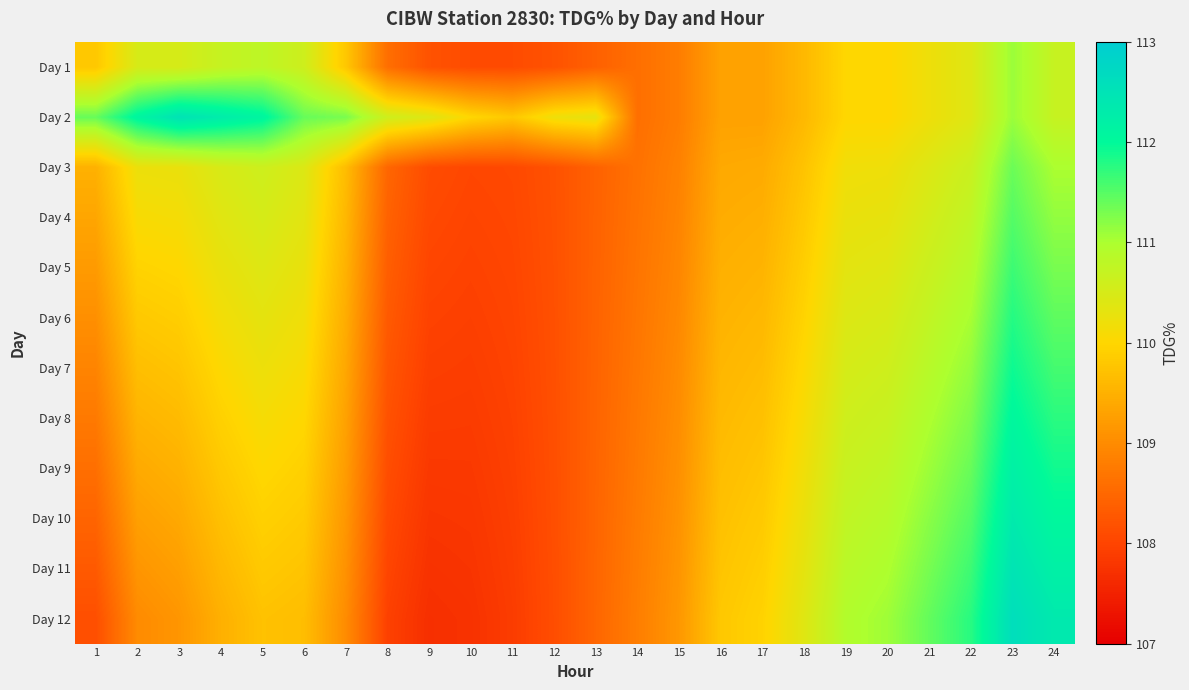

At how many categories does at least one series exceed 108?

24